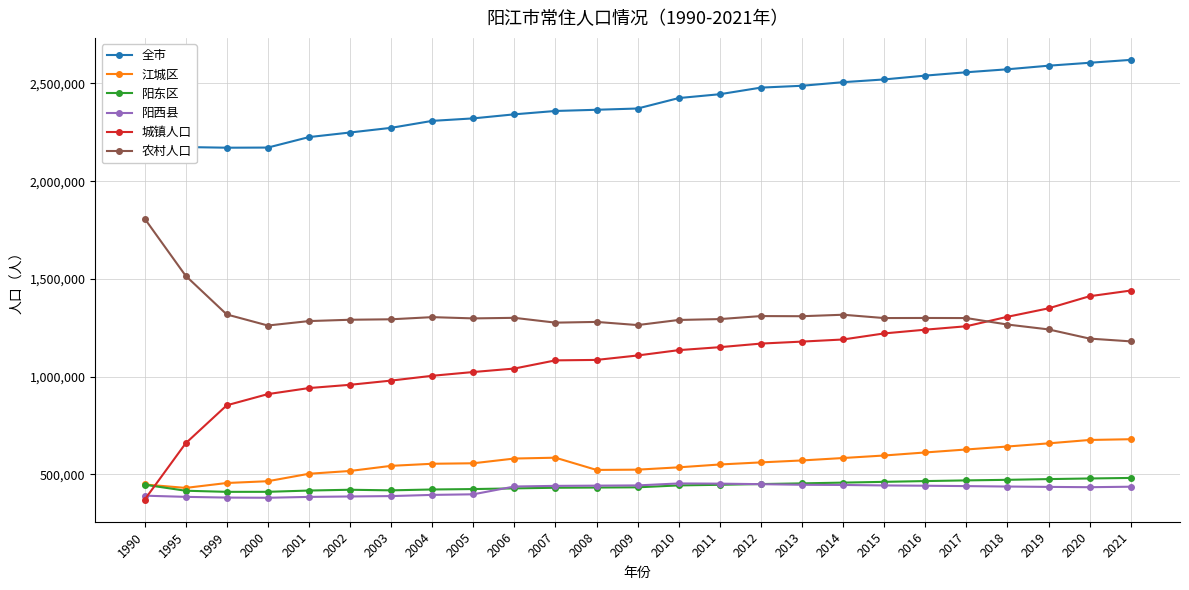

What is the maximum value for 城镇人口?

1440343